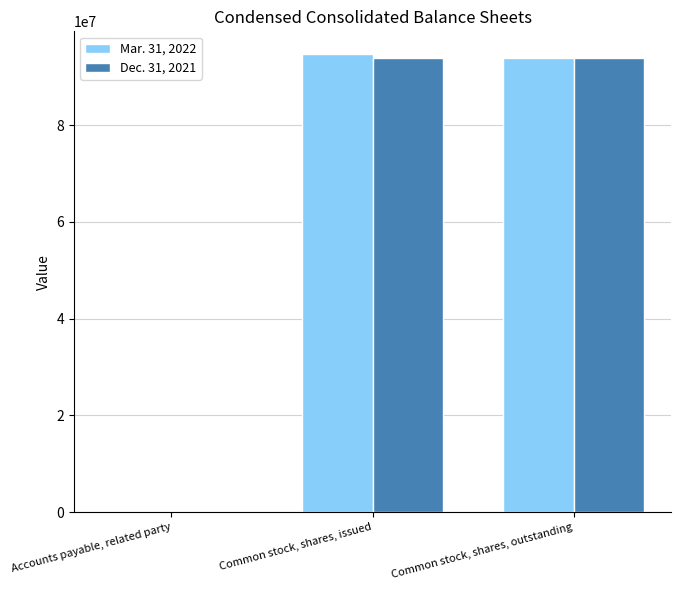

Reading left to right, extract all data points from this chart.

Mar. 31, 2022: Accounts payable, related party=1130	Common stock, shares, issued=94666196	Common stock, shares, outstanding=93950205
Dec. 31, 2021: Accounts payable, related party=1464	Common stock, shares, issued=93950205	Common stock, shares, outstanding=93950205